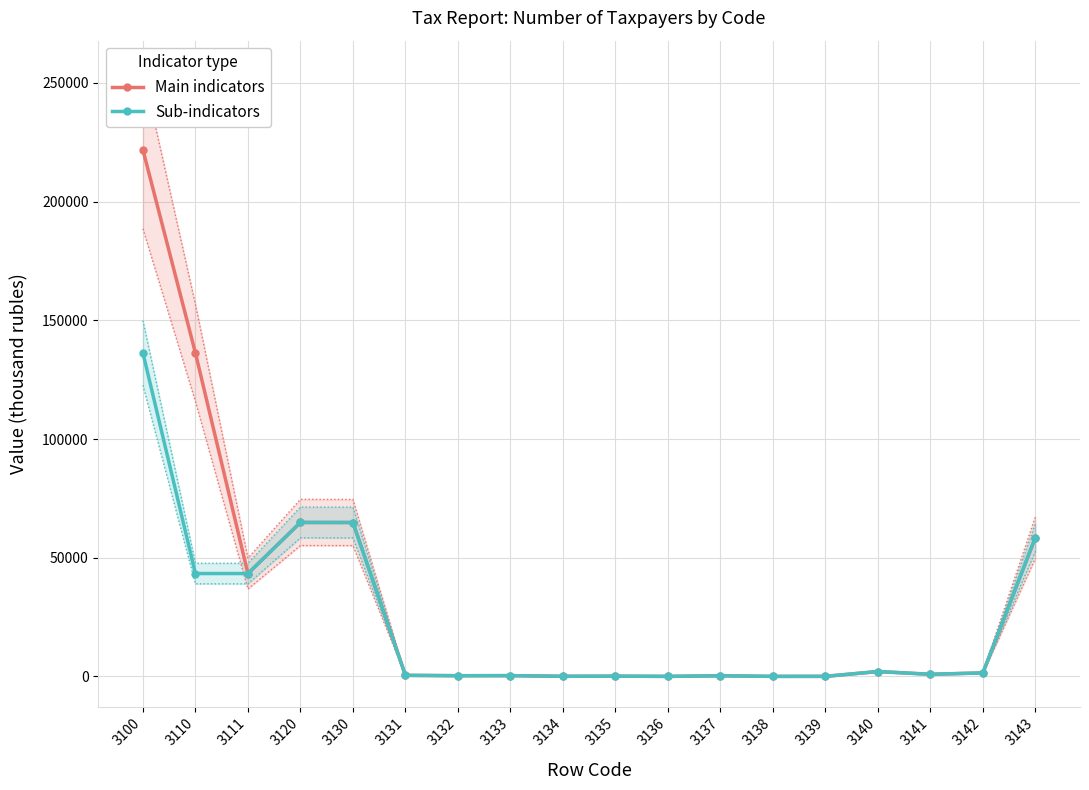

Is the value of Main indicators at 3111 greater than the value of Sub-indicators at 3143?

No